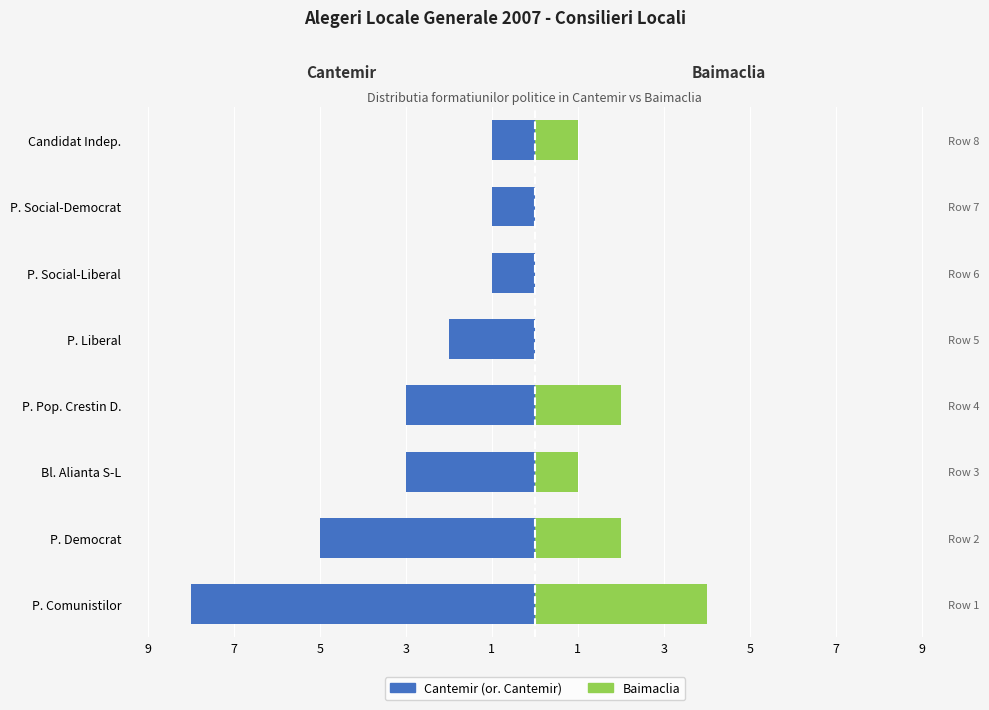

How many groups of bars are there?

8